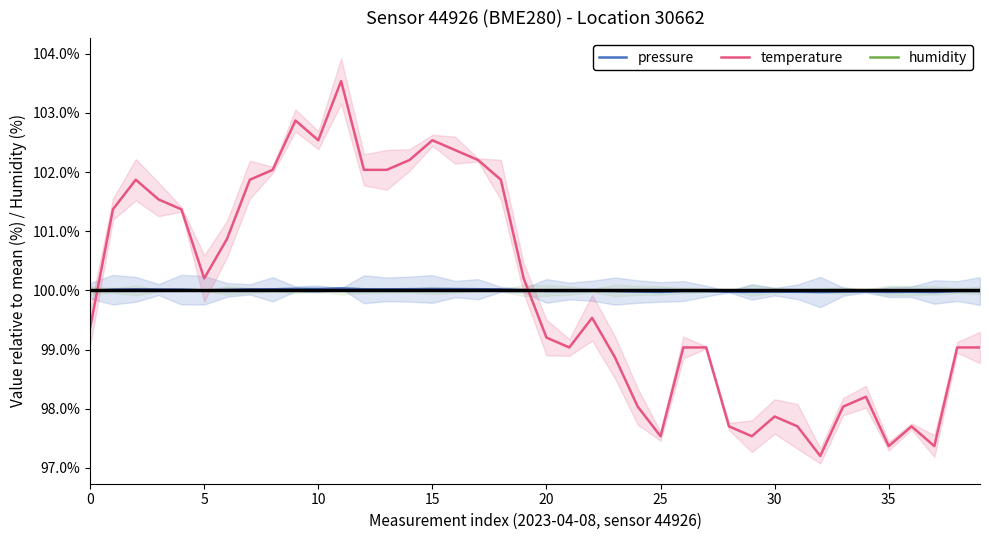

Is the value of pressure at 15 greater than the value of temperature at 20?

Yes